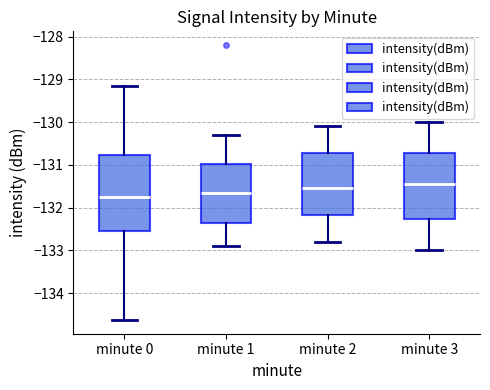

Where does the lower whisker of the box for minute 1 end on the y-axis? The values are not printed on the chart, so give them approximately, as read against the axis.

-132.9